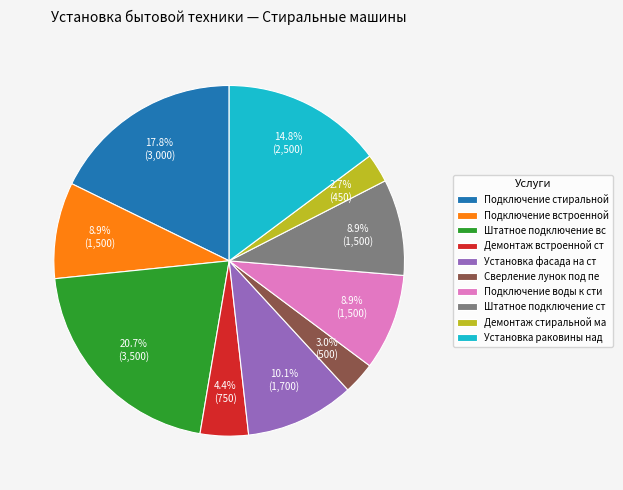

Does any single category account for the majority?

No